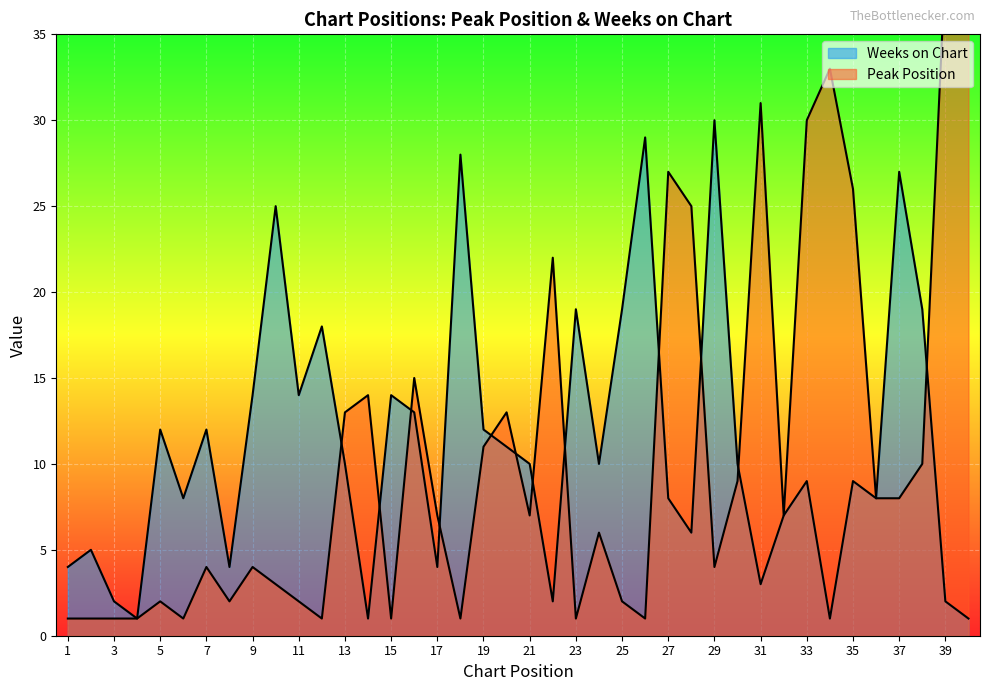

Reading left to right, what are all the values shown in this chart?

Peak Position: 1=1	2=1	3=1	4=1	5=2	6=1	7=4	8=2	9=4	10=3	11=2	12=1	13=13	14=14	15=1	16=15	17=7	18=1	19=11	20=13	21=7	22=22	23=1	24=6	25=2	26=1	27=27	28=25	29=4	30=9	31=31	32=7	33=30	34=33	35=26	36=8	37=8	38=10	39=39	40=40
Weeks on Chart: 1=4	2=5	3=2	4=1	5=12	6=8	7=12	8=4	9=14	10=25	11=14	12=18	13=10	14=1	15=14	16=13	17=4	18=28	19=12	20=11	21=10	22=2	23=19	24=10	25=19	26=29	27=8	28=6	29=30	30=10	31=3	32=7	33=9	34=1	35=9	36=8	37=27	38=19	39=2	40=1